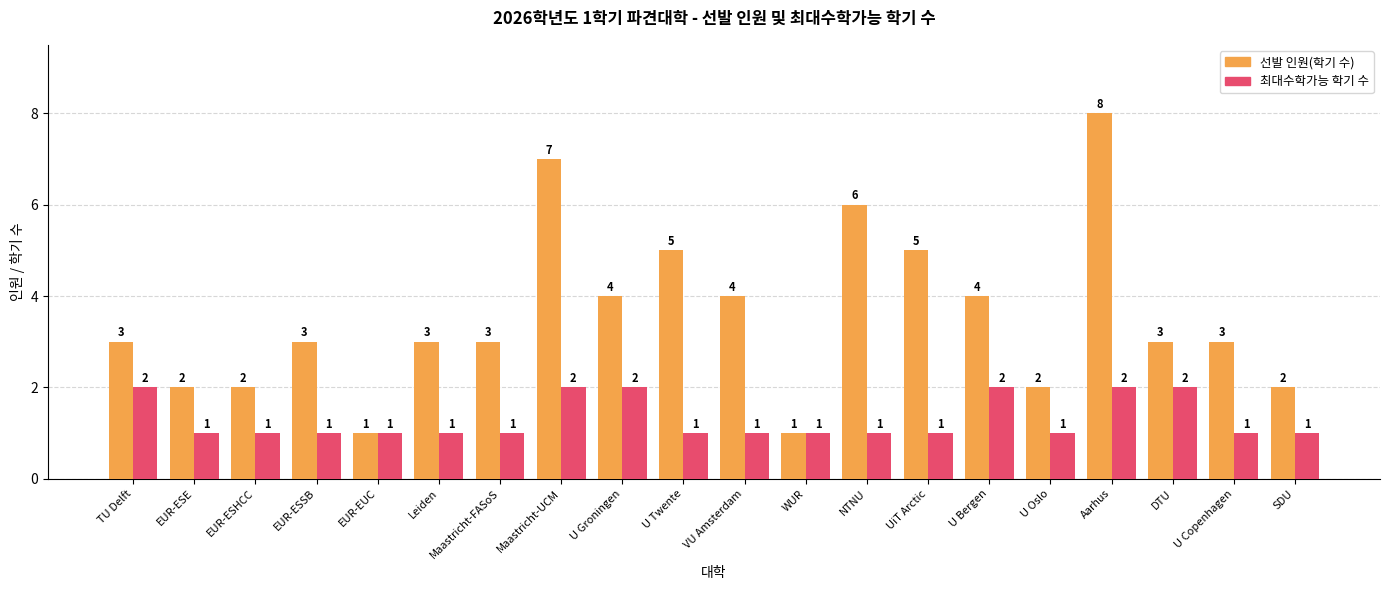

Reading left to right, what are all the values shown in this chart?

선발 인원(학기 수): 3	2	2	3	1	3	3	7	4	5	4	1	6	5	4	2	8	3	3	2
최대수학가능 학기 수: 2	1	1	1	1	1	1	2	2	1	1	1	1	1	2	1	2	2	1	1